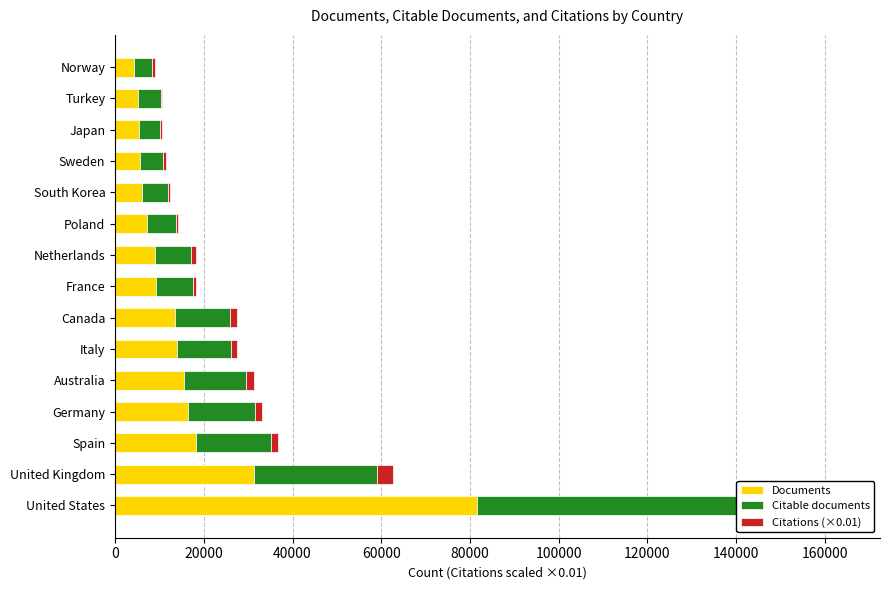

What is the value of the Documents bar at the 2nd from the left?

31348.0